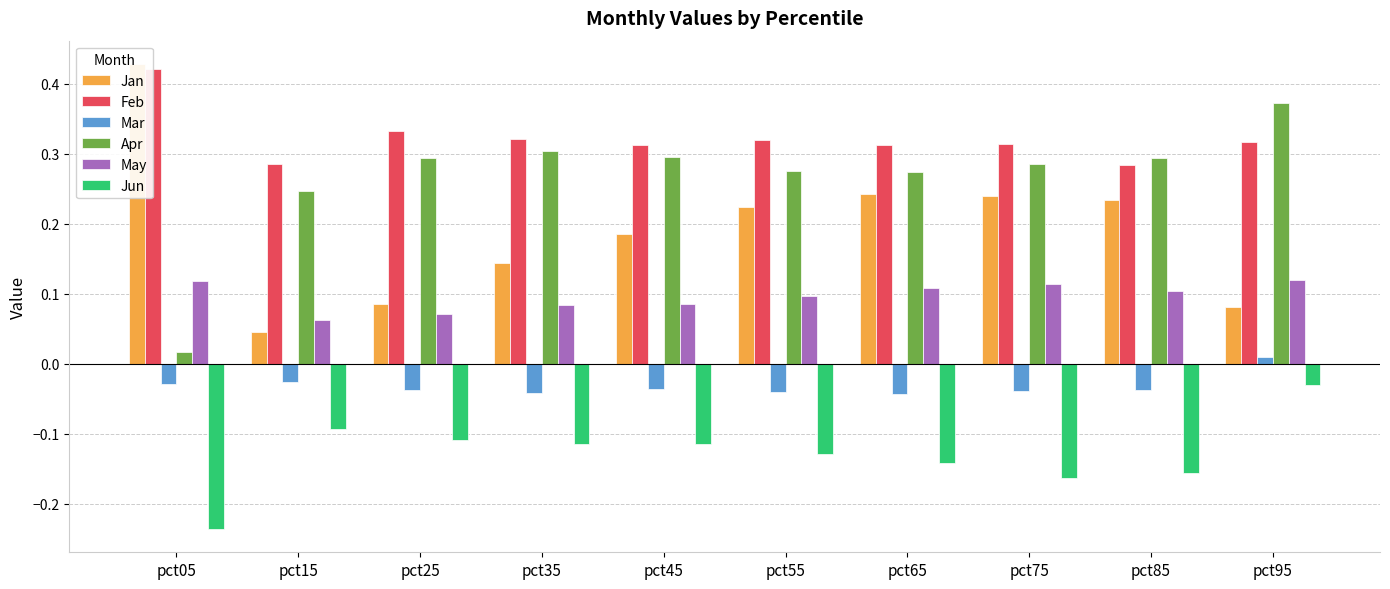

What is the spread (max minus min) of values at pct45?

0.4